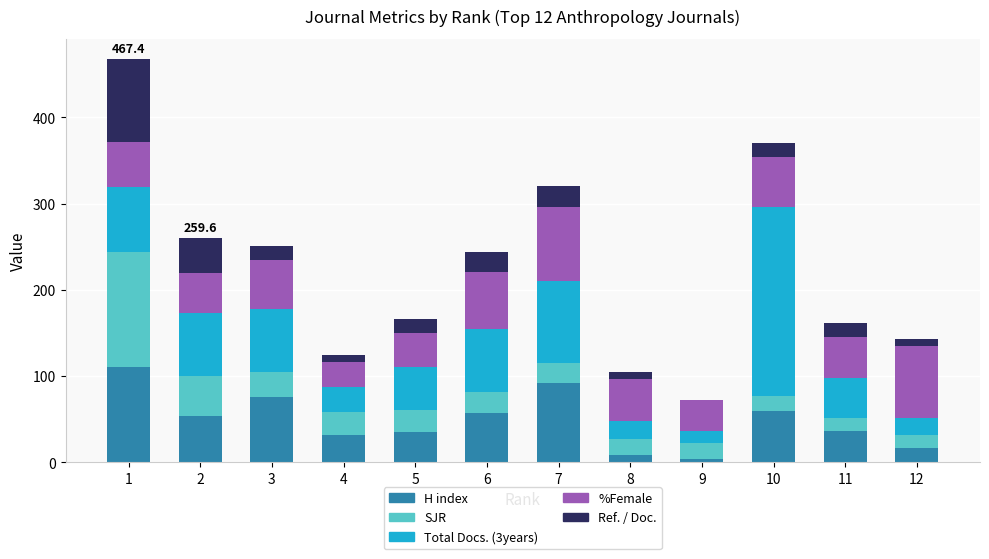

What is the highest value of the H index series?

110.0